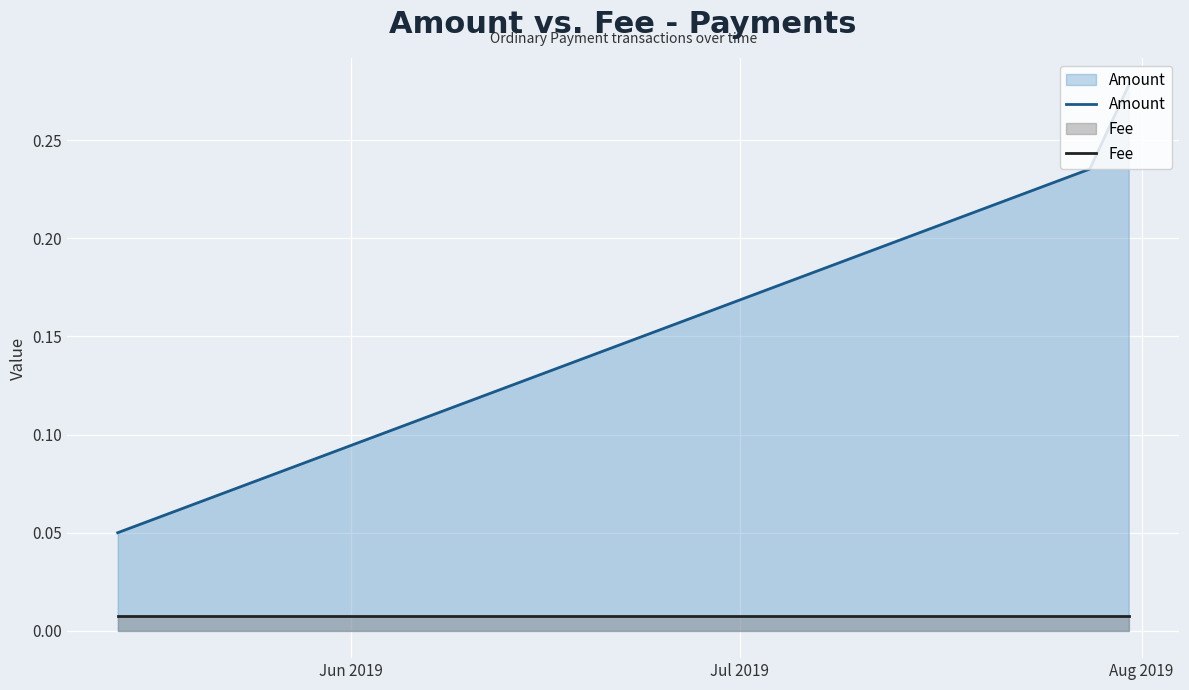

List the series in order of their overall mean, highest first.

Amount, Fee